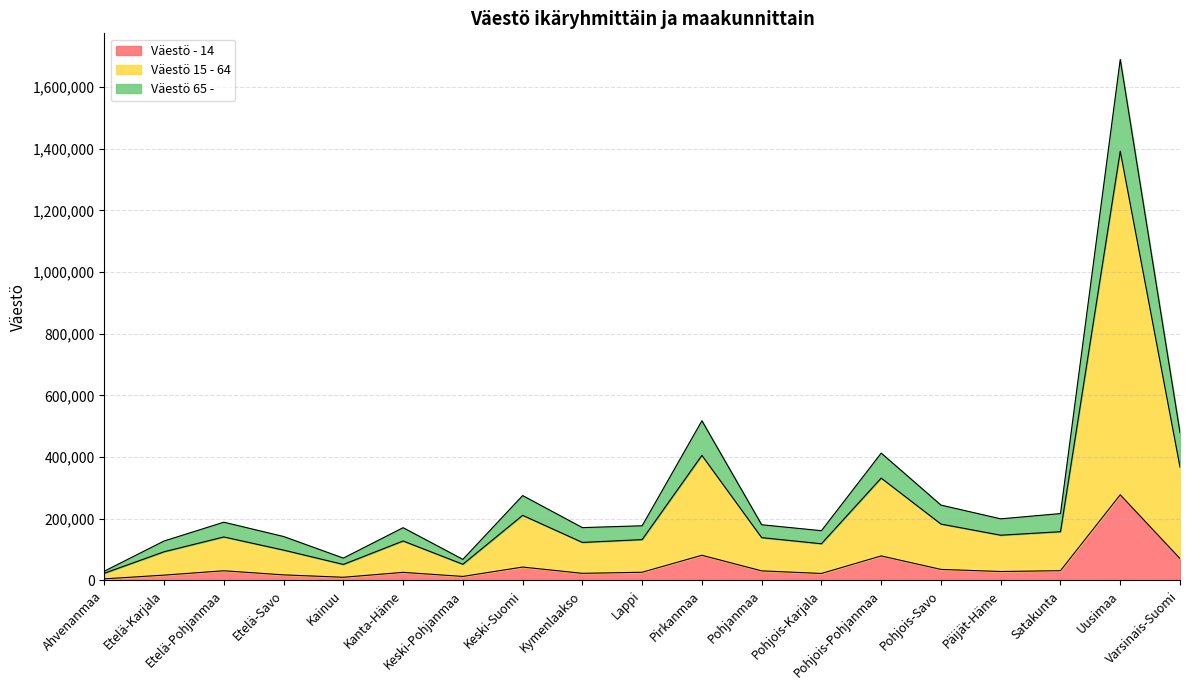

What are all the series names shown in the legend?

Väestö - 14, Väestö 15 - 64, Väestö 65 -